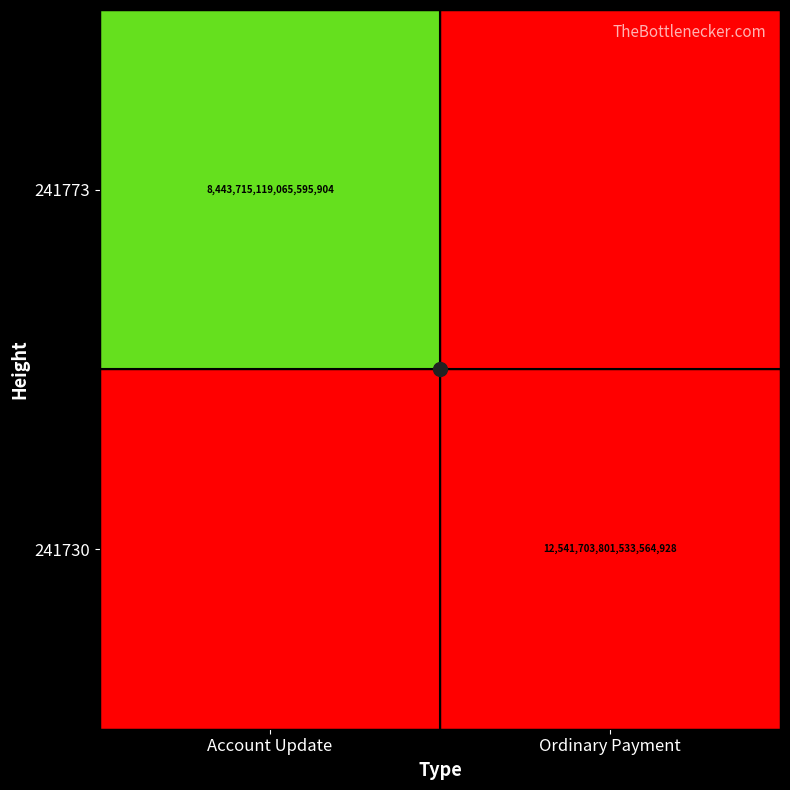

What is the difference between the 241773 values at Ordinary Payment and Account Update?

8443715119065595904